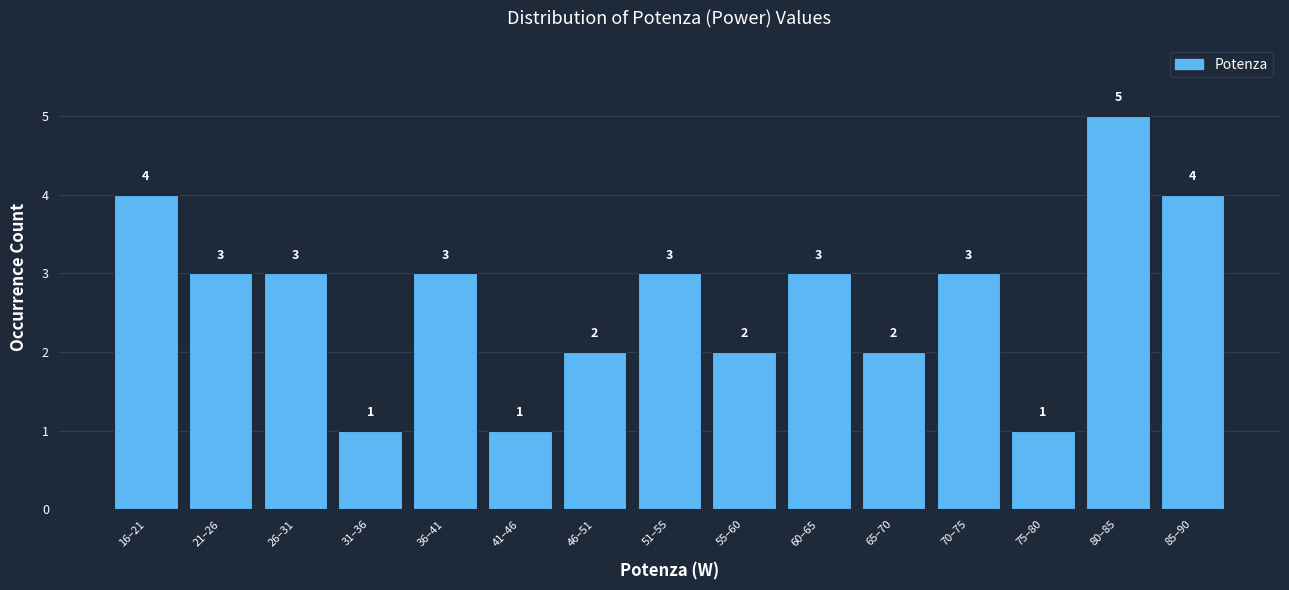

Reading left to right, what are all the values shown in this chart?

16–21=4	21–26=3	26–31=3	31–36=1	36–41=3	41–46=1	46–51=2	51–55=3	55–60=2	60–65=3	65–70=2	70–75=3	75–80=1	80–85=5	85–90=4